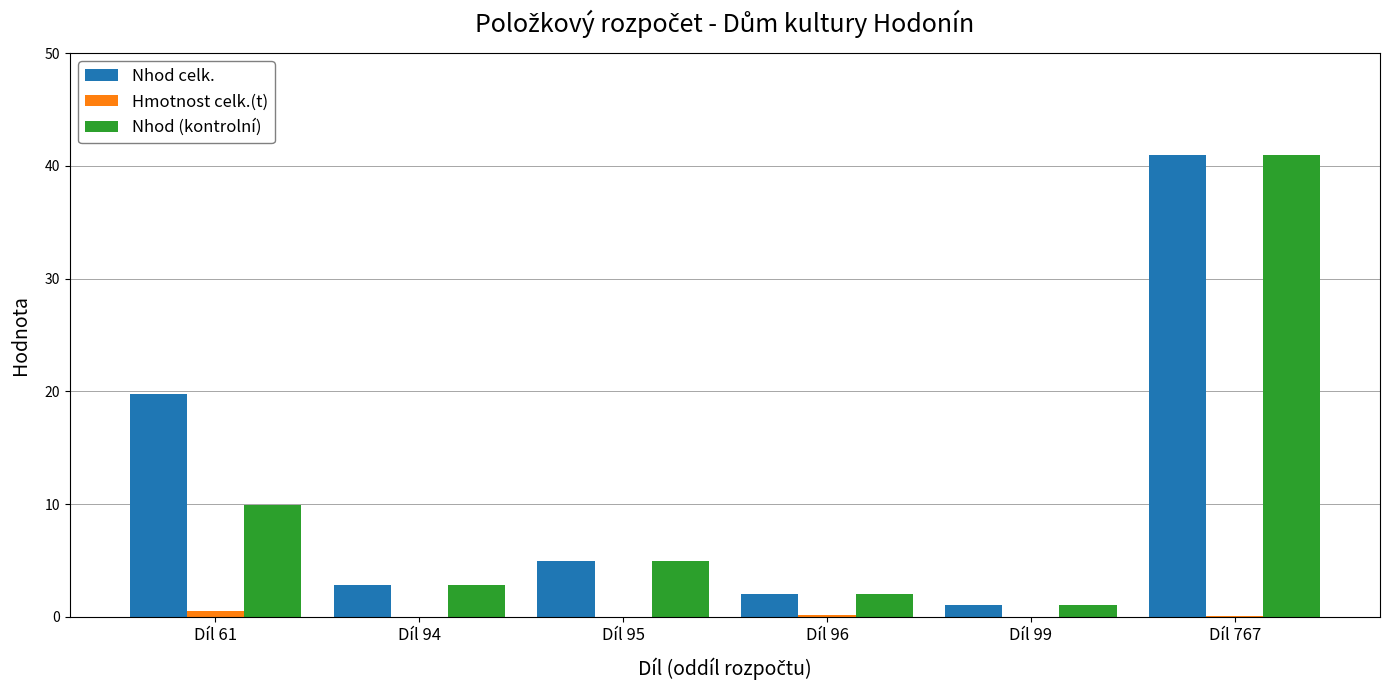

Count the number of data series in this chart.

3